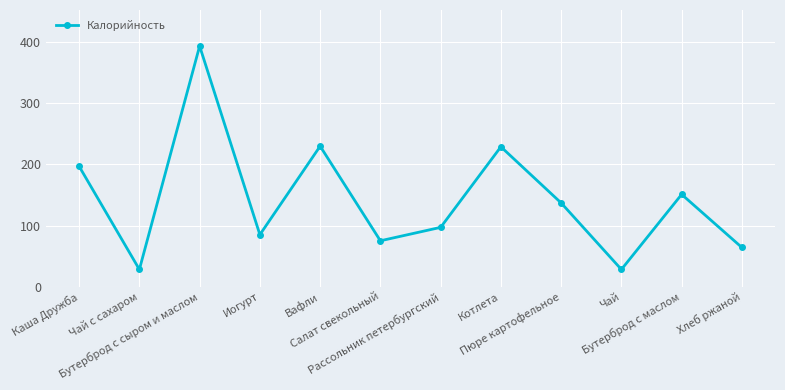

Between Каша Дружба and Пюре картофельное, which is larger?

Каша Дружба